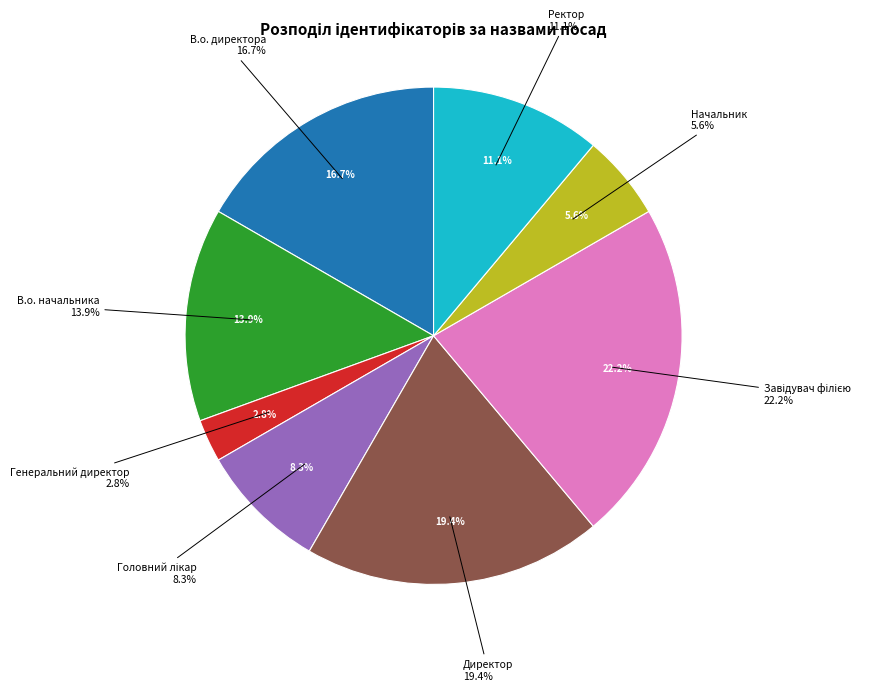

Rank the categories by value from lowest to highest.

Генеральний директор, Начальник, Головний лікар, Ректор, В.о. начальника, В.о. директора, Директор, Завідувач філією